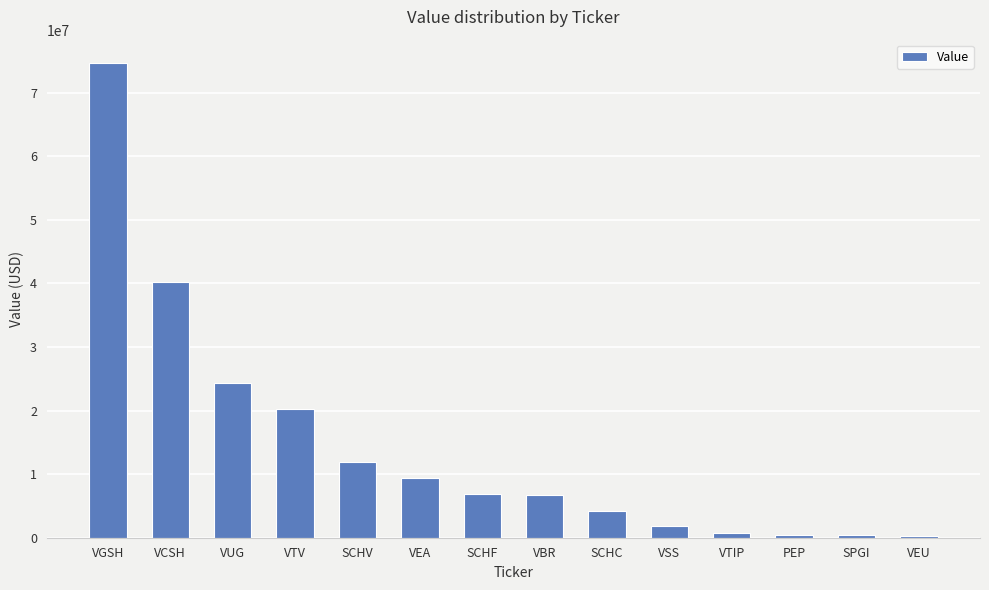

What is the difference between the maximum and minimum values?

74251000